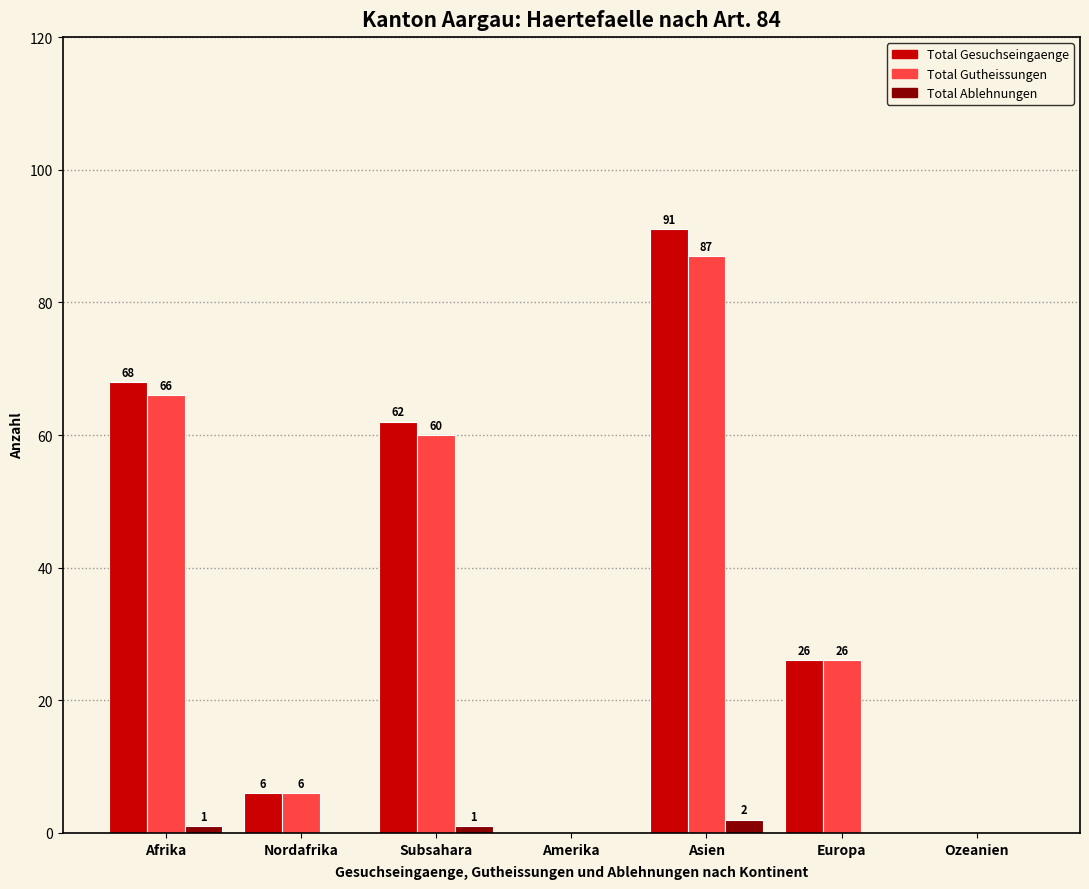

At which category does the chart reach its peak across all series?

Asien